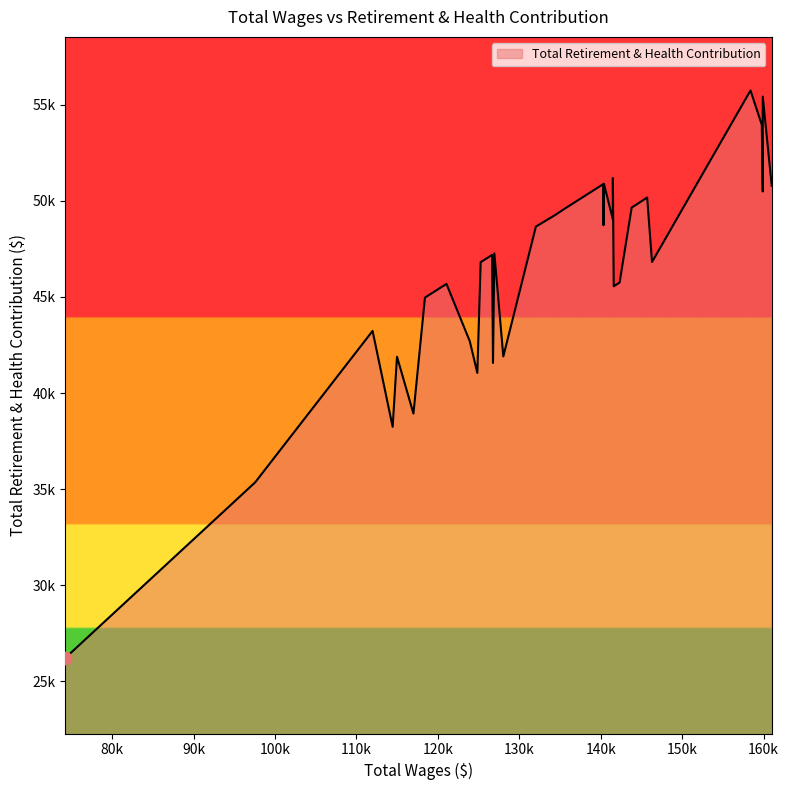

What is the change in value from 125996 to 123923?

-4312